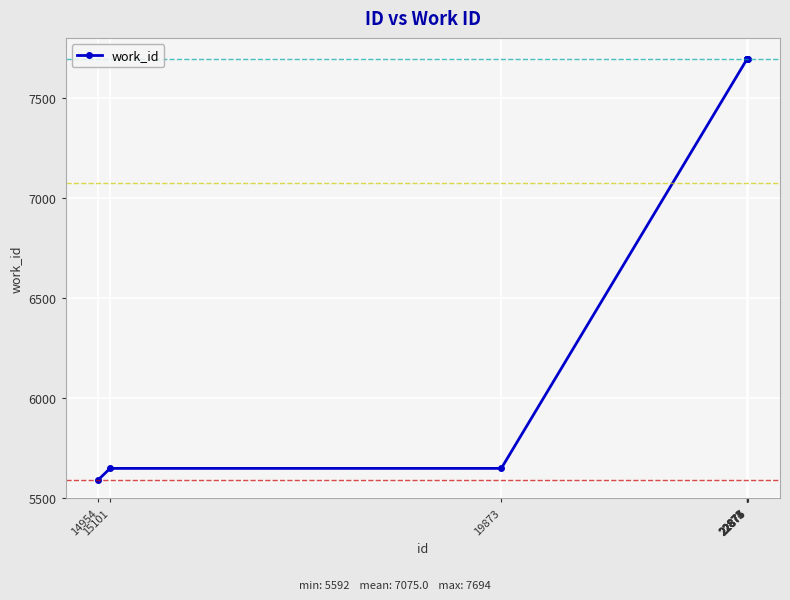

What is the difference between the second highest and second lowest values?

2044